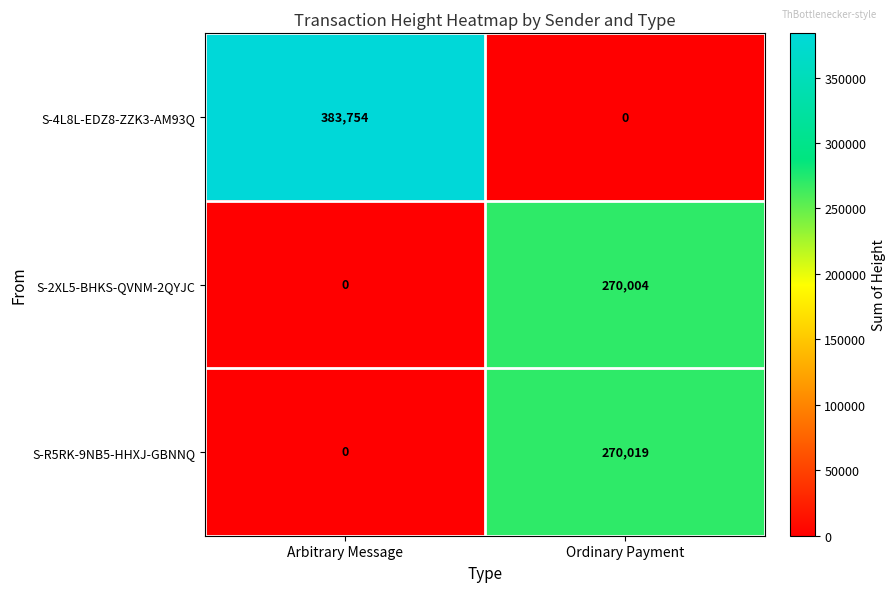

What is the greatest value displayed?

383754